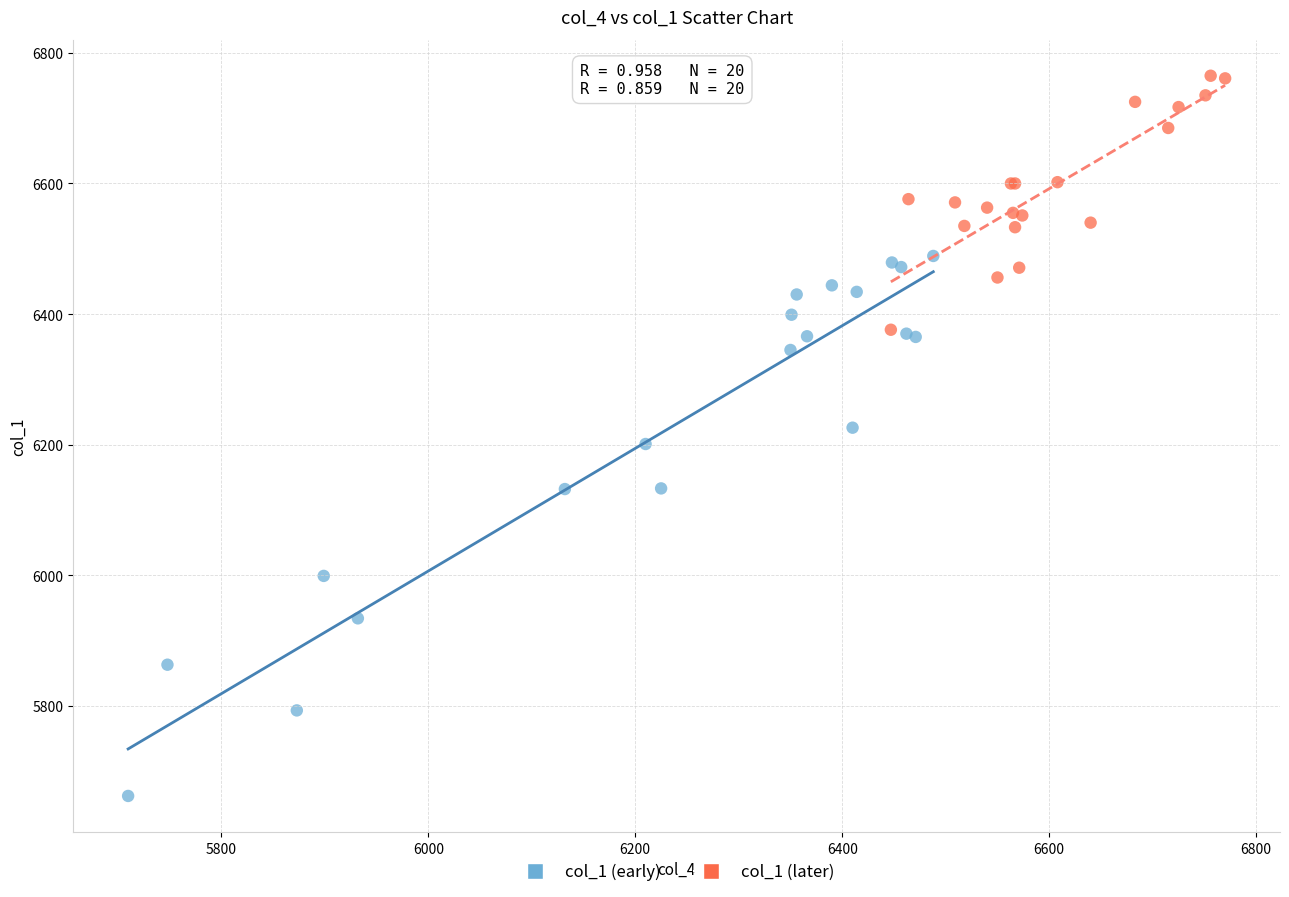

What are all the series names shown in the legend?

col_1 (early), col_1 (later)